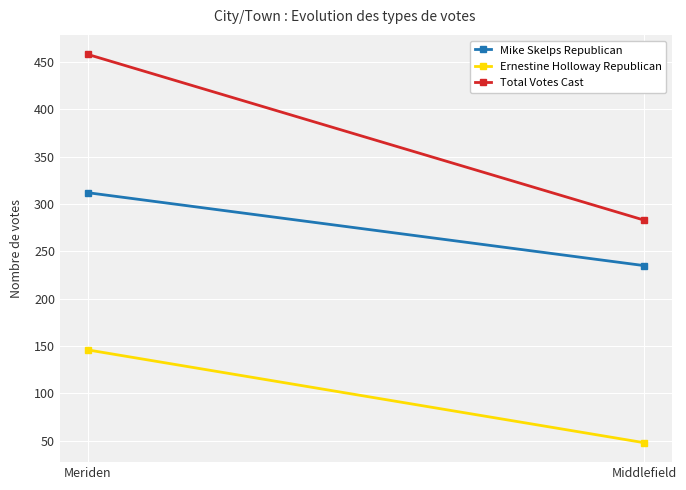

What is the sum of the Total Votes Cast values at Middlefield and Meriden?

741